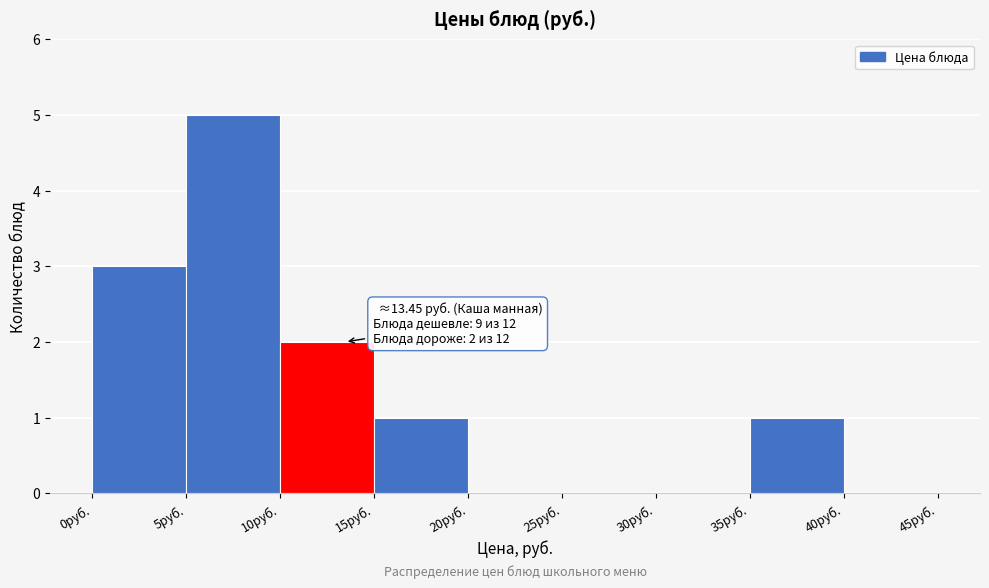

Over which range of the x-axis is the bar tallest?

5 to 10